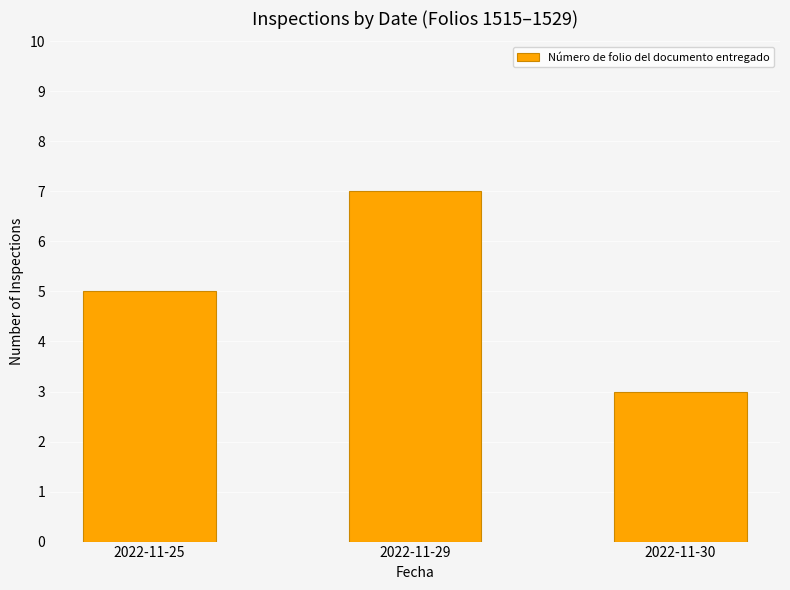

What is the difference between the values at 2022-11-29 and 2022-11-30?

4